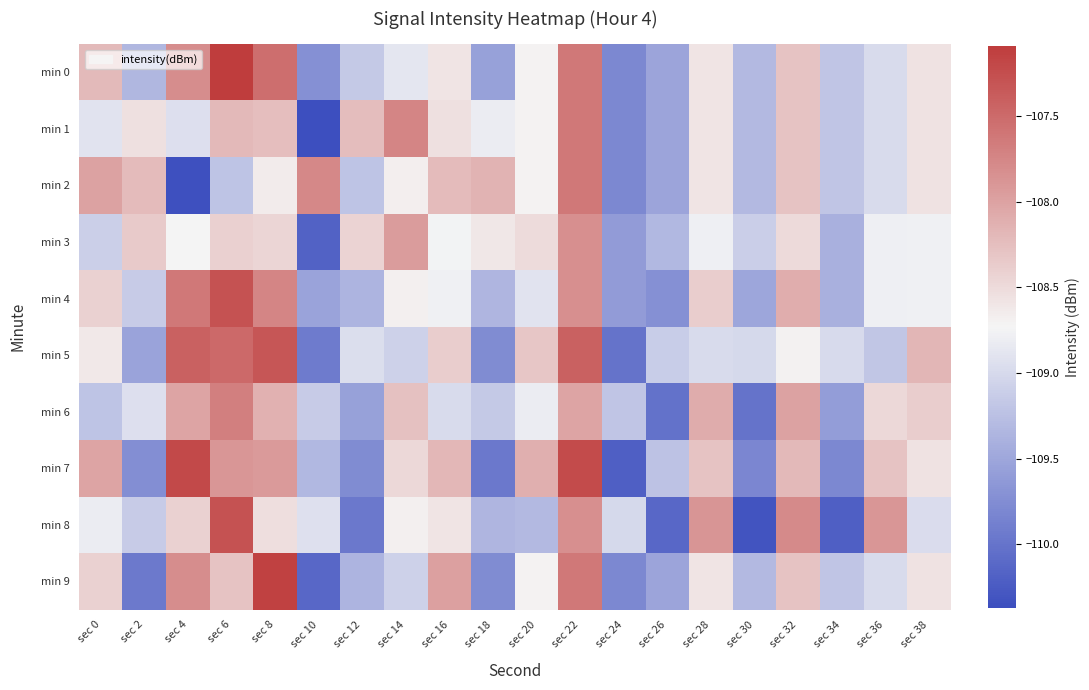

Reading right to left, transcribe all the data shown in this chart.

min 0: sec 38=-108.6	sec 36=-109.0	sec 34=-109.2	sec 32=-108.3	sec 30=-109.3	sec 28=-108.6	sec 26=-109.5	sec 24=-109.8	sec 22=-107.6	sec 20=-108.7	sec 18=-109.6	sec 16=-108.6	sec 14=-108.9	sec 12=-109.2	sec 10=-109.7	sec 8=-107.5	sec 6=-107.1	sec 4=-107.8	sec 2=-109.3	sec 0=-108.2
min 1: sec 38=-108.6	sec 36=-109.0	sec 34=-109.2	sec 32=-108.3	sec 30=-109.3	sec 28=-108.6	sec 26=-109.5	sec 24=-109.8	sec 22=-107.6	sec 20=-108.7	sec 18=-108.8	sec 16=-108.5	sec 14=-107.7	sec 12=-108.2	sec 10=-110.4	sec 8=-108.2	sec 6=-108.2	sec 4=-108.9	sec 2=-108.5	sec 0=-108.9
min 2: sec 38=-108.6	sec 36=-109.0	sec 34=-109.2	sec 32=-108.3	sec 30=-109.3	sec 28=-108.6	sec 26=-109.5	sec 24=-109.8	sec 22=-107.6	sec 20=-108.7	sec 18=-108.1	sec 16=-108.2	sec 14=-108.7	sec 12=-109.2	sec 10=-107.8	sec 8=-108.6	sec 6=-109.2	sec 4=-110.4	sec 2=-108.2	sec 0=-108.0
min 3: sec 38=-108.8	sec 36=-108.8	sec 34=-109.4	sec 32=-108.5	sec 30=-109.1	sec 28=-108.8	sec 26=-109.3	sec 24=-109.6	sec 22=-107.8	sec 20=-108.5	sec 18=-108.6	sec 16=-108.7	sec 14=-107.9	sec 12=-108.4	sec 10=-110.2	sec 8=-108.4	sec 6=-108.4	sec 4=-108.7	sec 2=-108.3	sec 0=-109.1
min 4: sec 38=-108.8	sec 36=-108.8	sec 34=-109.4	sec 32=-108.1	sec 30=-109.5	sec 28=-108.4	sec 26=-109.7	sec 24=-109.6	sec 22=-107.8	sec 20=-108.9	sec 18=-109.4	sec 16=-108.8	sec 14=-108.7	sec 12=-109.4	sec 10=-109.5	sec 8=-107.7	sec 6=-107.3	sec 4=-107.6	sec 2=-109.1	sec 0=-108.4
min 5: sec 38=-108.2	sec 36=-109.2	sec 34=-109.0	sec 32=-108.7	sec 30=-109.0	sec 28=-109.0	sec 26=-109.1	sec 24=-110.0	sec 22=-107.4	sec 20=-108.3	sec 18=-109.8	sec 16=-108.4	sec 14=-109.1	sec 12=-109.0	sec 10=-109.9	sec 8=-107.3	sec 6=-107.5	sec 4=-107.4	sec 2=-109.5	sec 0=-108.6
min 6: sec 38=-108.4	sec 36=-108.5	sec 34=-109.6	sec 32=-108.0	sec 30=-110.0	sec 28=-108.1	sec 26=-110.0	sec 24=-109.2	sec 22=-108.0	sec 20=-108.8	sec 18=-109.2	sec 16=-109.0	sec 14=-108.3	sec 12=-109.6	sec 10=-109.1	sec 8=-108.1	sec 6=-107.7	sec 4=-108.0	sec 2=-108.9	sec 0=-109.2
min 7: sec 38=-108.6	sec 36=-108.3	sec 34=-109.8	sec 32=-108.2	sec 30=-109.8	sec 28=-108.3	sec 26=-109.2	sec 24=-110.2	sec 22=-107.2	sec 20=-108.1	sec 18=-110.0	sec 16=-108.2	sec 14=-108.5	sec 12=-109.8	sec 10=-109.3	sec 8=-107.9	sec 6=-107.9	sec 4=-107.2	sec 2=-109.7	sec 0=-108.0
min 8: sec 38=-109.0	sec 36=-107.9	sec 34=-110.2	sec 32=-107.8	sec 30=-110.3	sec 28=-107.9	sec 26=-110.1	sec 24=-109.0	sec 22=-107.8	sec 20=-109.3	sec 18=-109.4	sec 16=-108.6	sec 14=-108.7	sec 12=-110.0	sec 10=-108.9	sec 8=-108.5	sec 6=-107.3	sec 4=-108.4	sec 2=-109.1	sec 0=-108.8
min 9: sec 38=-108.6	sec 36=-109.0	sec 34=-109.2	sec 32=-108.3	sec 30=-109.3	sec 28=-108.6	sec 26=-109.5	sec 24=-109.8	sec 22=-107.6	sec 20=-108.7	sec 18=-109.8	sec 16=-108.0	sec 14=-109.1	sec 12=-109.4	sec 10=-110.1	sec 8=-107.1	sec 6=-108.3	sec 4=-107.8	sec 2=-109.9	sec 0=-108.4